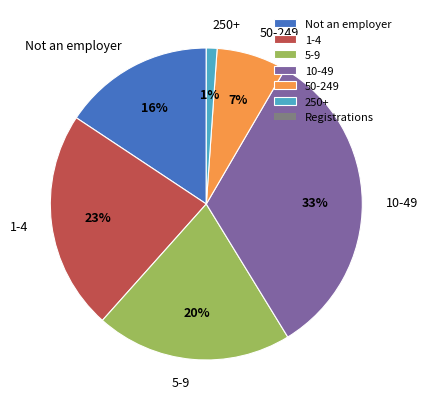

To the nearest percent, what percentage of the pie is 50-249?

7%